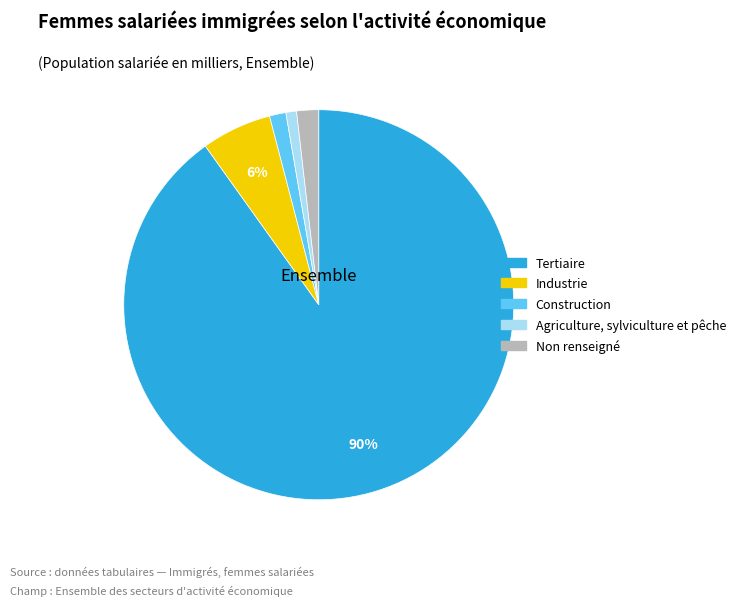

To the nearest percent, what percentage of the pie is Construction?

1%